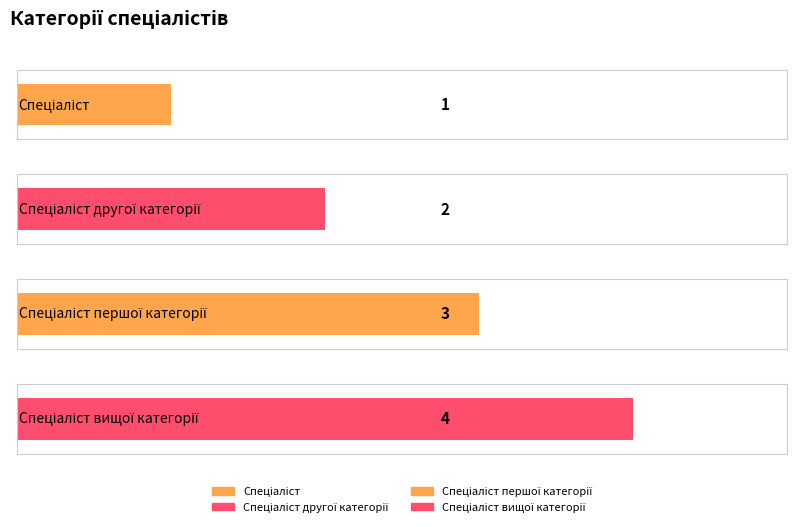

Does the chart contain any negative values?

No